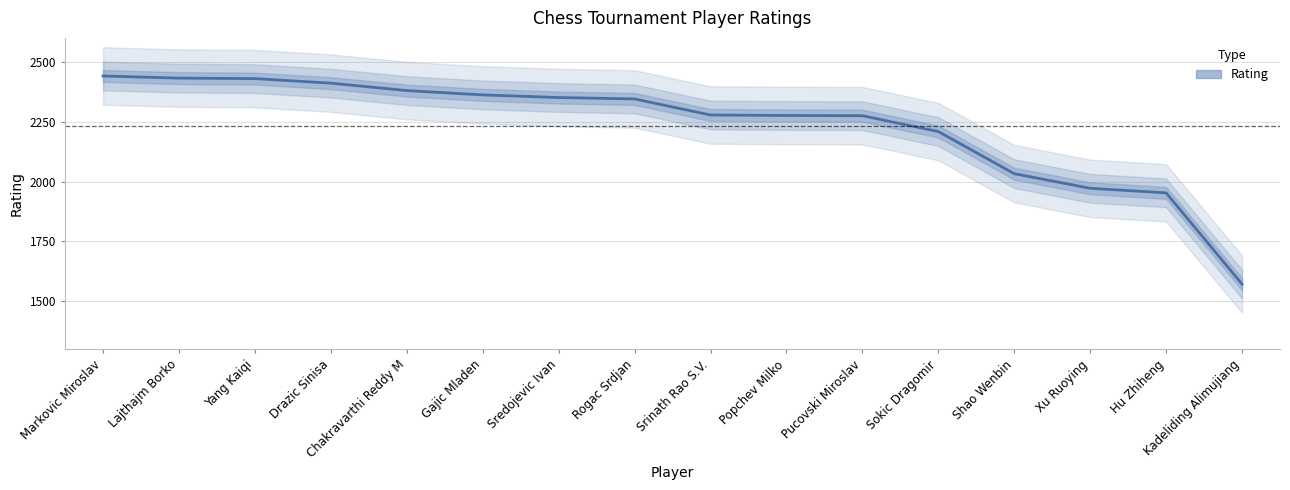

The value at Shao Wenbin is 2033. True or false?

True